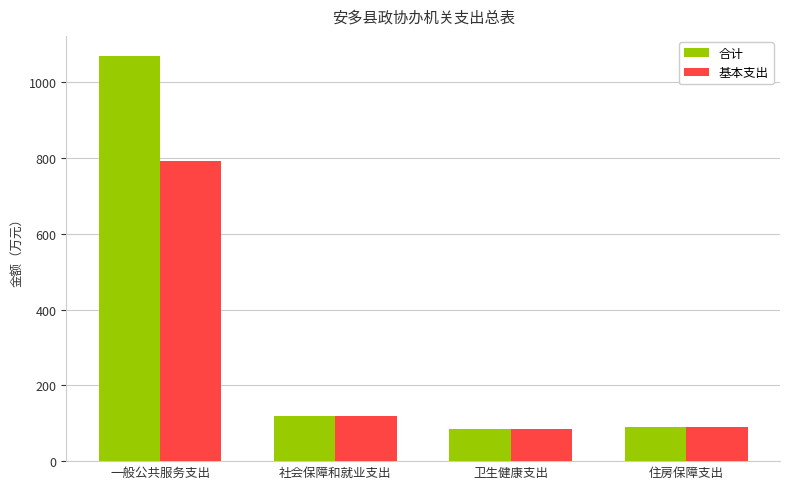

Is it true that 合计 equals 130.7 at 卫生健康支出?

False